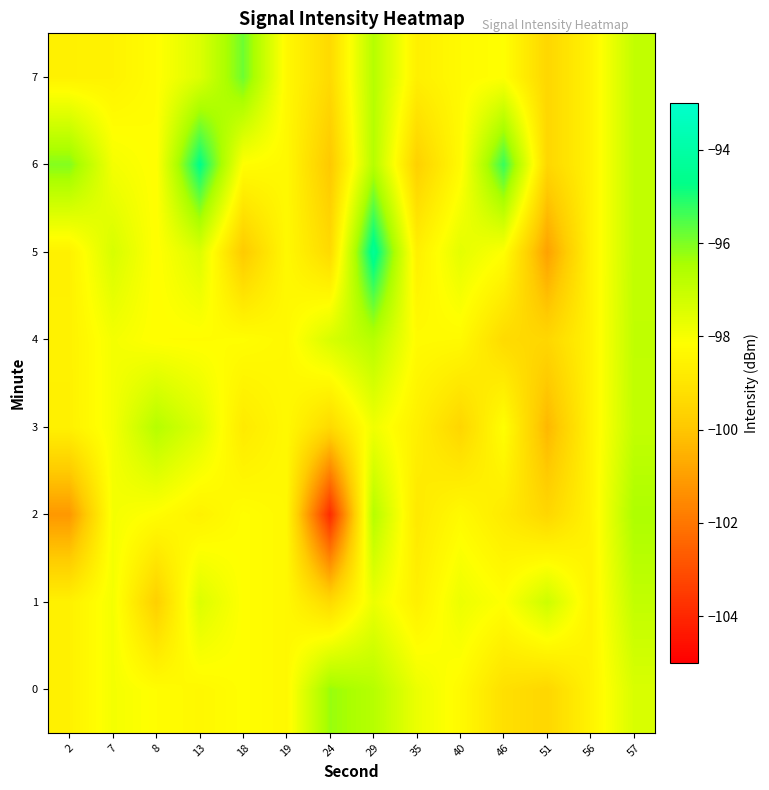

Which series has the widest spread of values?

2